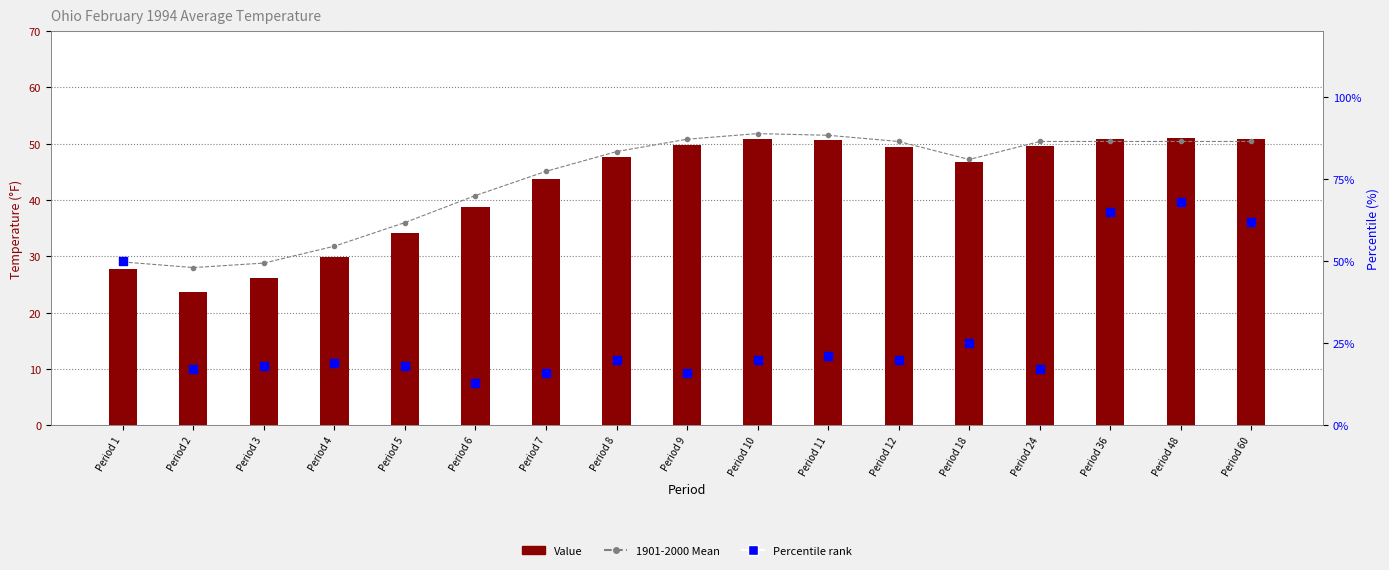

What is the total value across all series at Period 4?

80.7